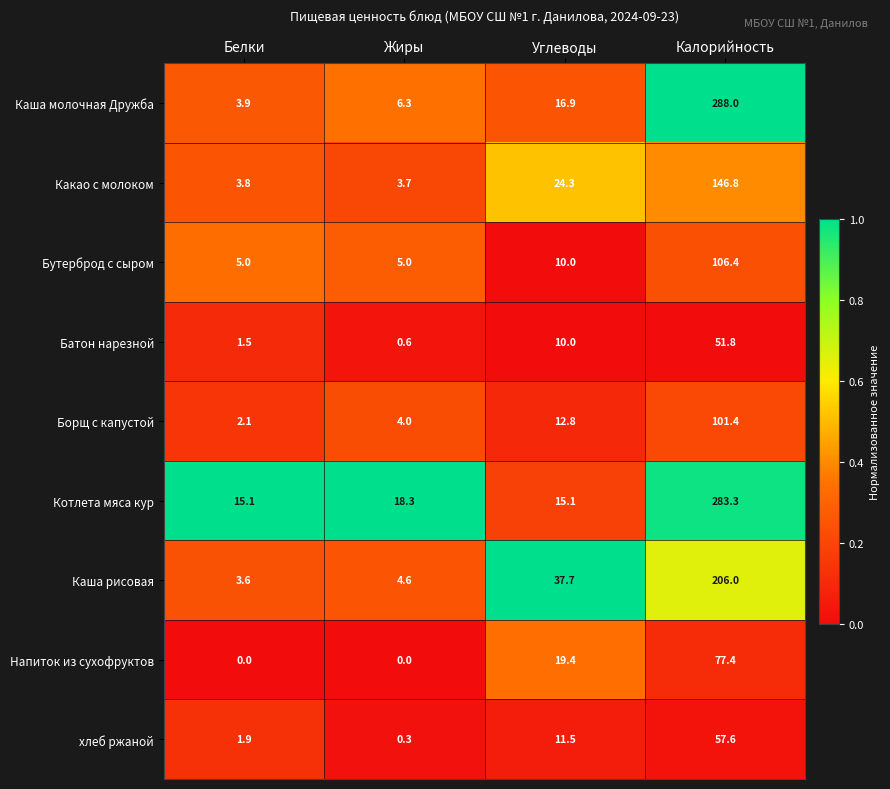

At how many categories does at least one series exceed 0?

4